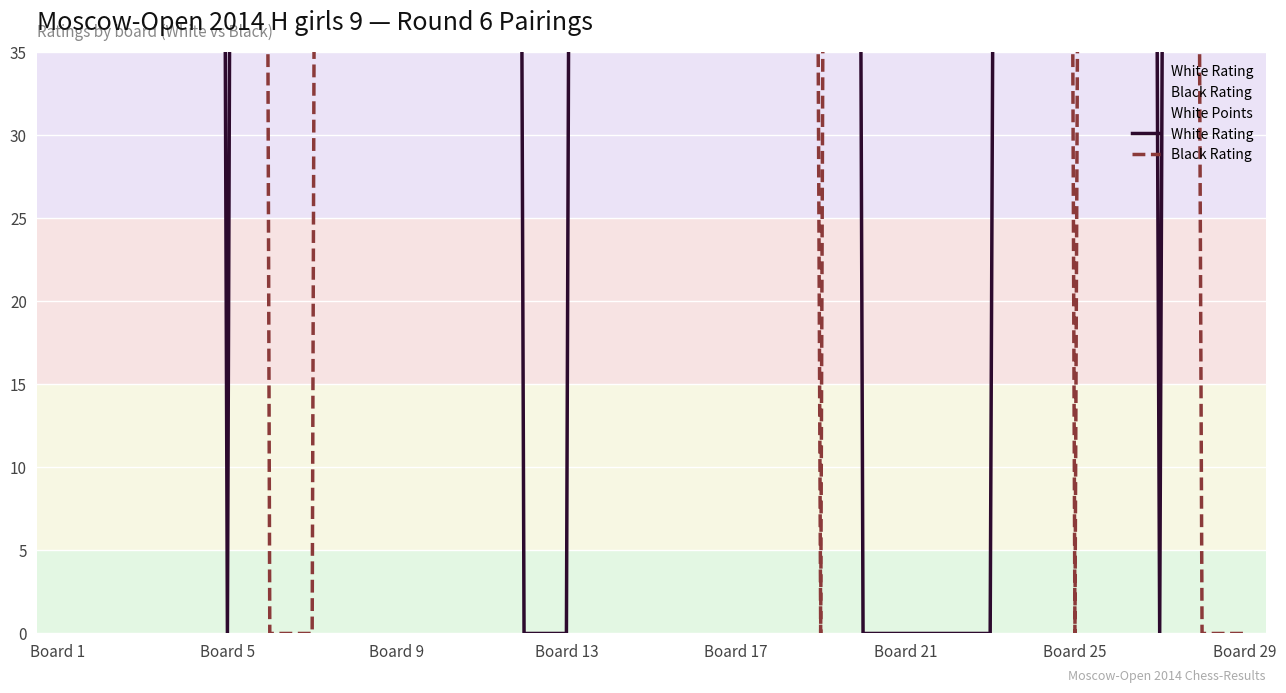

Count the number of categories in the chart.

29